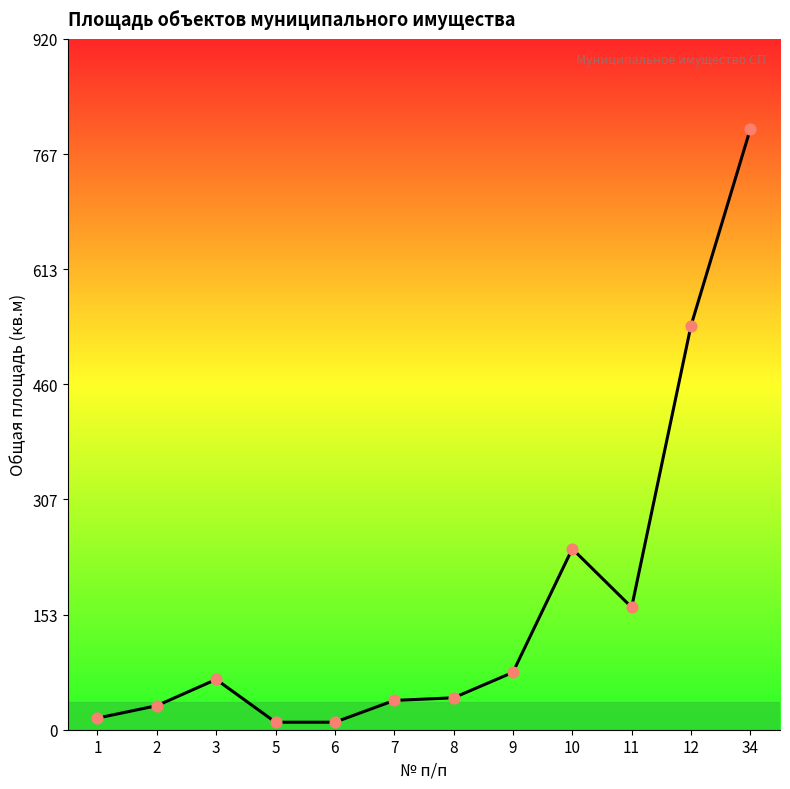

Approximately how many times larger is the value at 10 compared to 34?

0.3